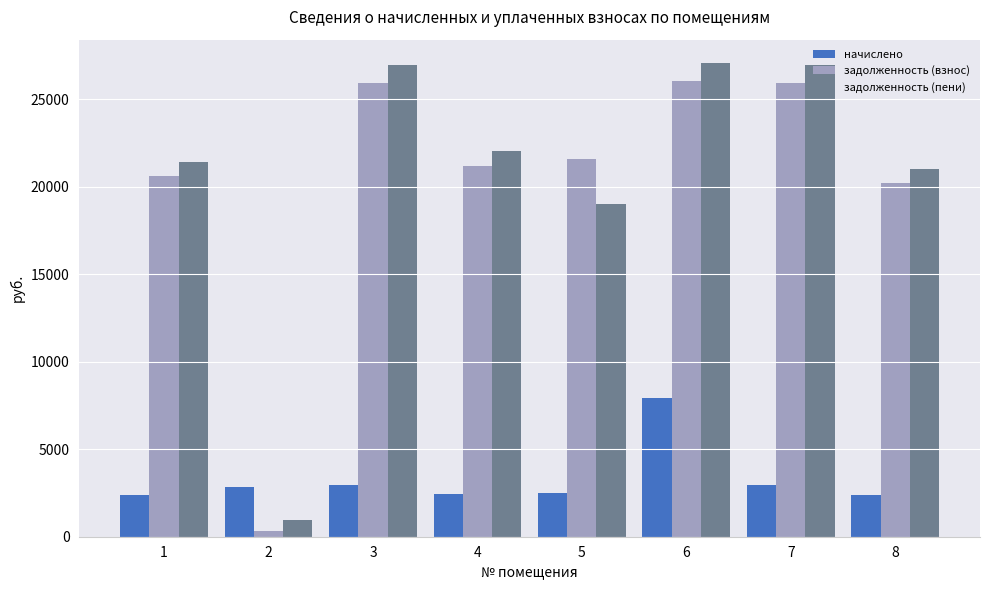

Between 1 and 3, which series saw the biggest shift?

задолженность (пени)